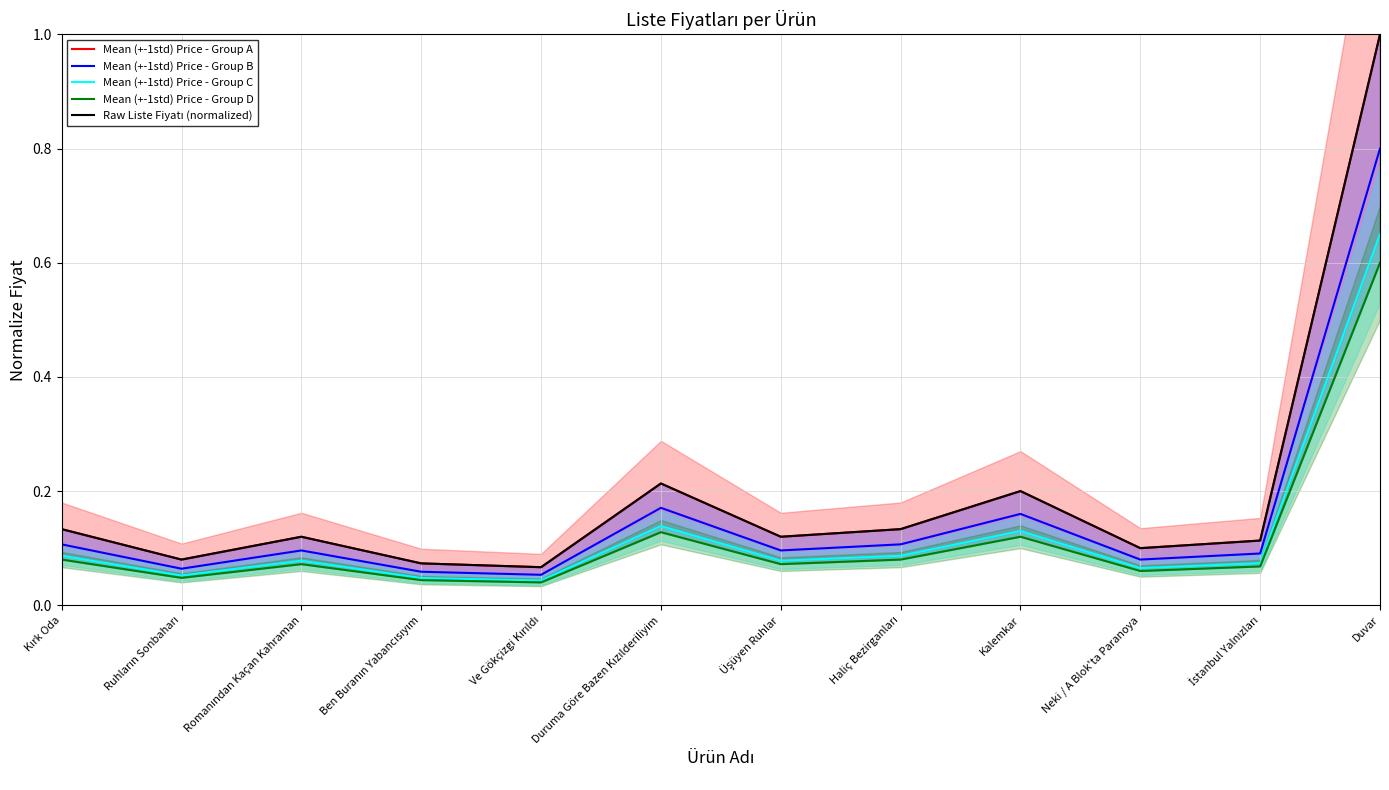

List the labels in order of Mean (+-1std) Price - Group B value, largest first.

Duvar, Duruma Göre Bazen Kızılderiliyim, Kalemkar, Kırk Oda, Haliç Bezirganları, Romanından Kaçan Kahraman, Üşüyen Ruhlar, İstanbul Yalnızları, Neki / A Blok'ta Paranoya, Ruhların Sonbaharı, Ben Buranın Yabancısıyım, Ve Gökçizgi Kırıldı